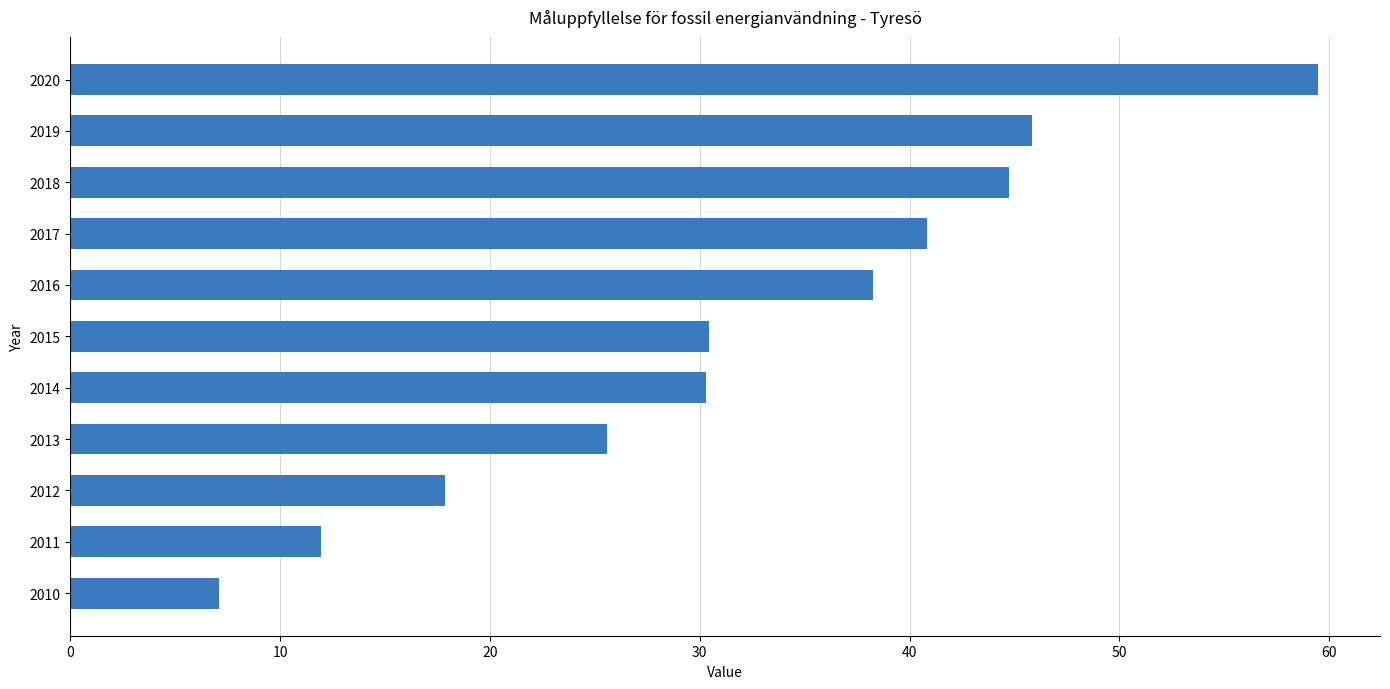

What is the change in value from 2016 to 2019?

+7.6